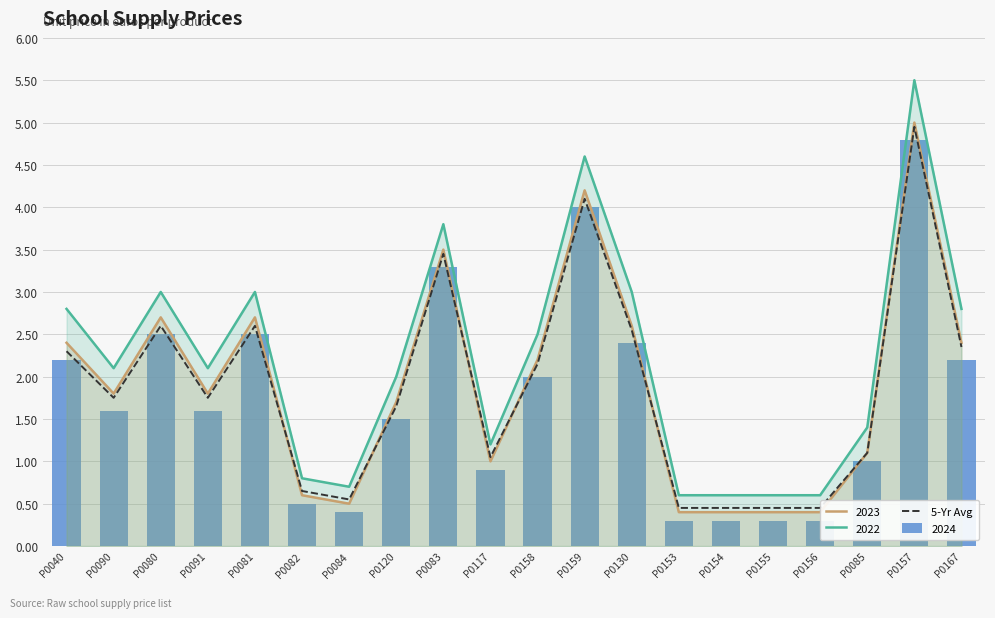

Which category has the highest value across all series?

P0157